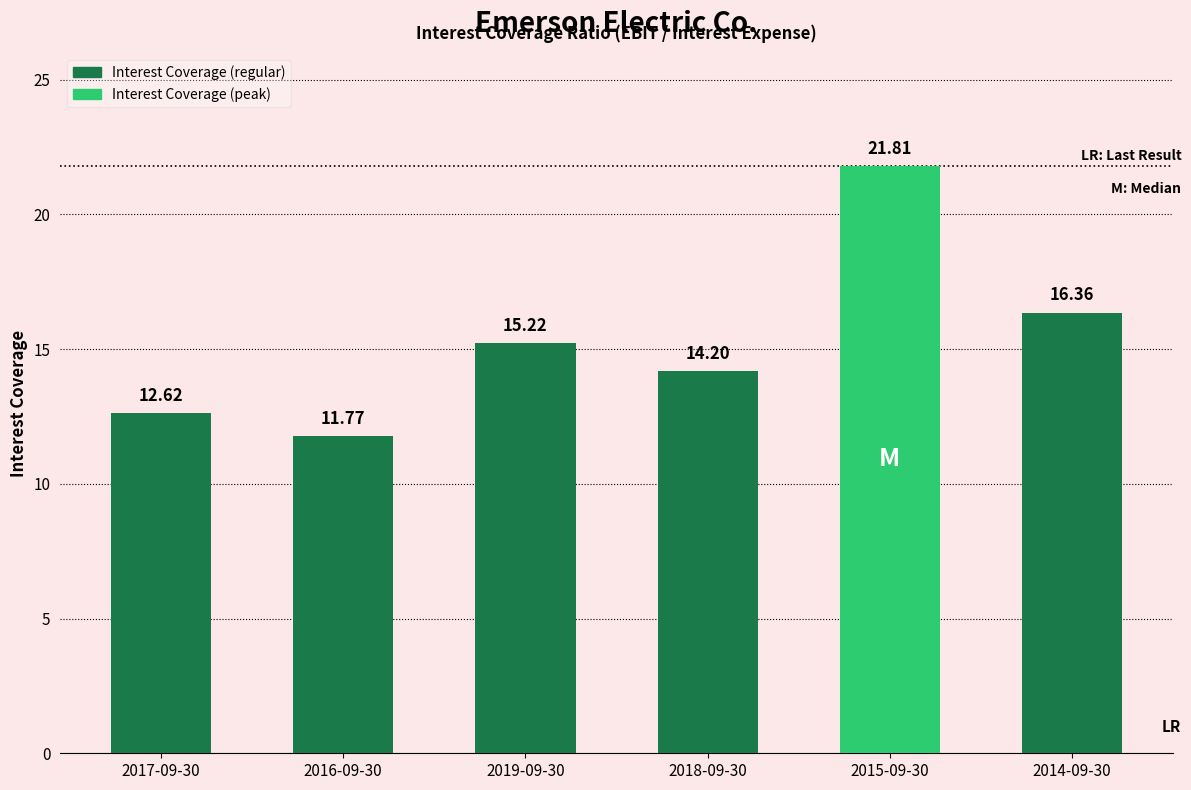

What is the average value?

15.3